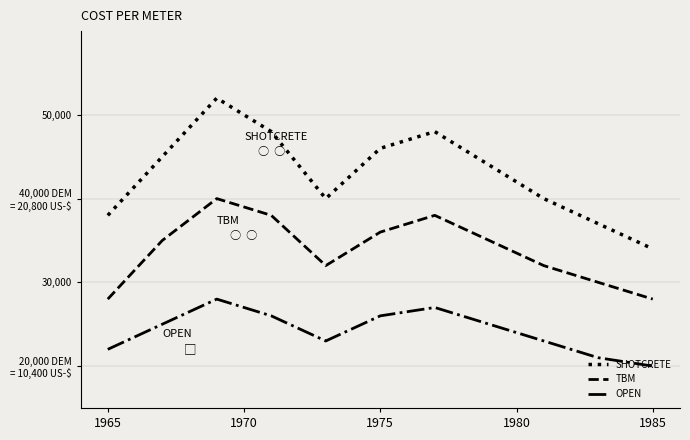

What are all the series names shown in the legend?

SHOTCRETE, TBM, OPEN